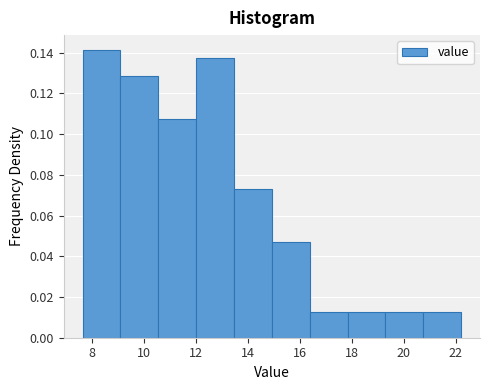

Which range on the x-axis has the tallest bar?

7.6 to 9.0